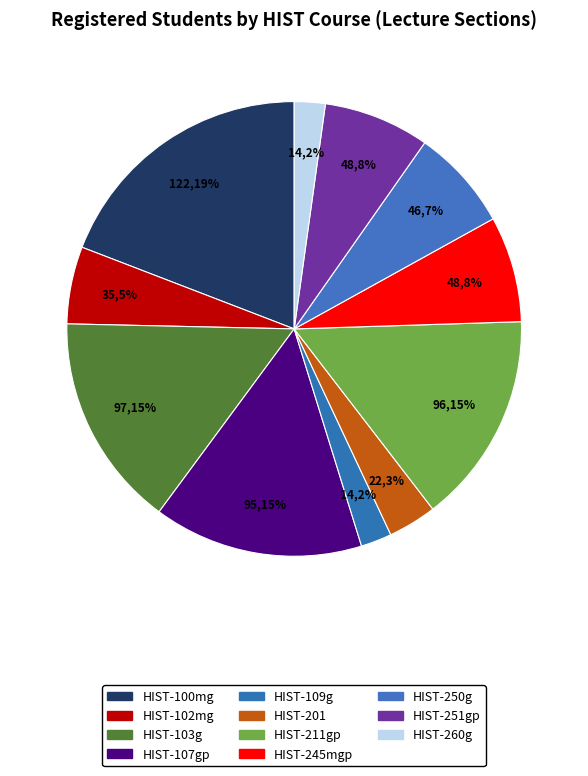

How many slices are in this pie chart?

11